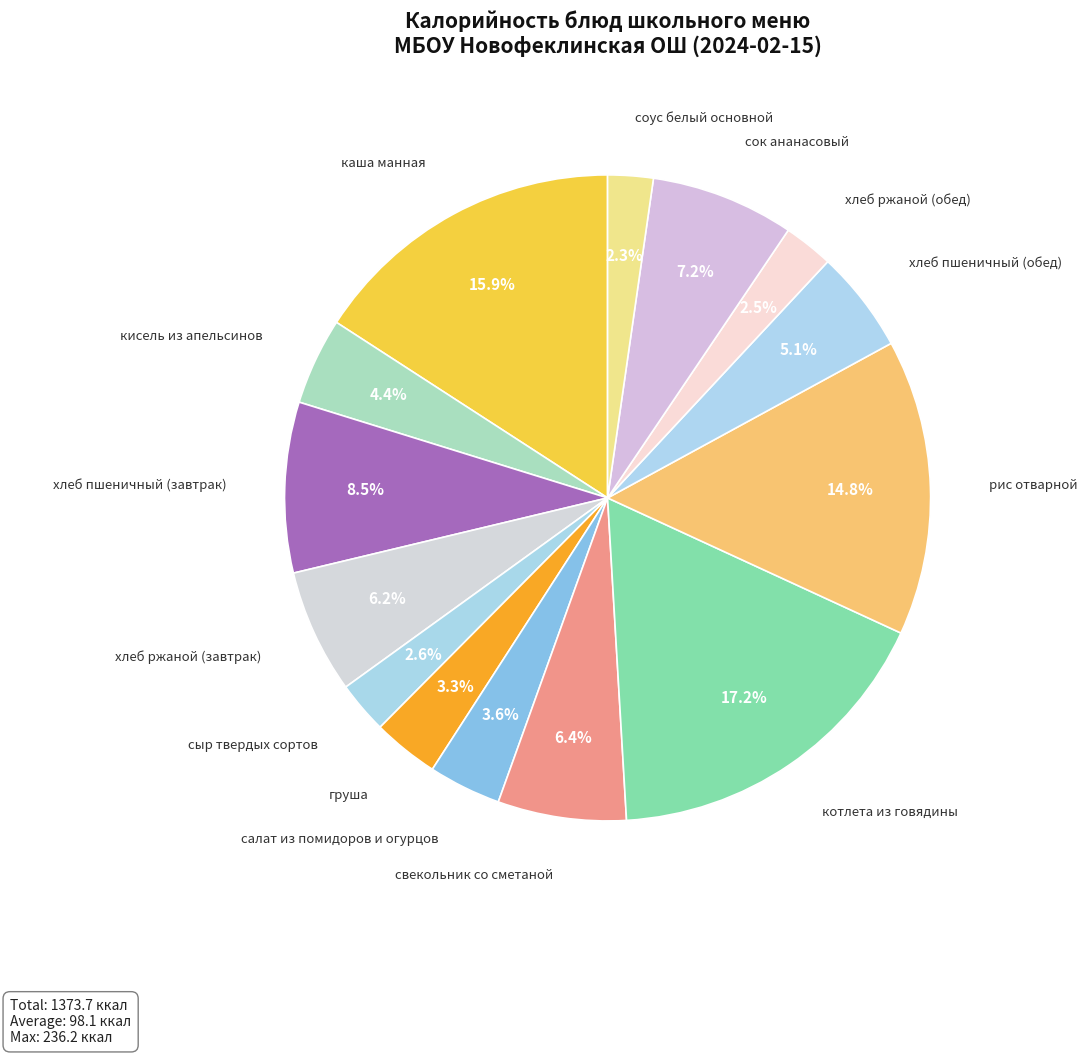

What percentage is the каша манная slice, to the nearest percent?

16%